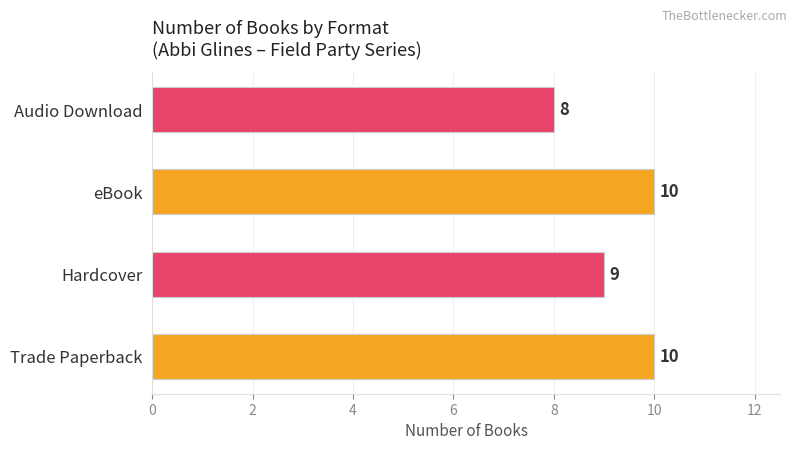

What is the change in value from eBook to Audio Download?

-2